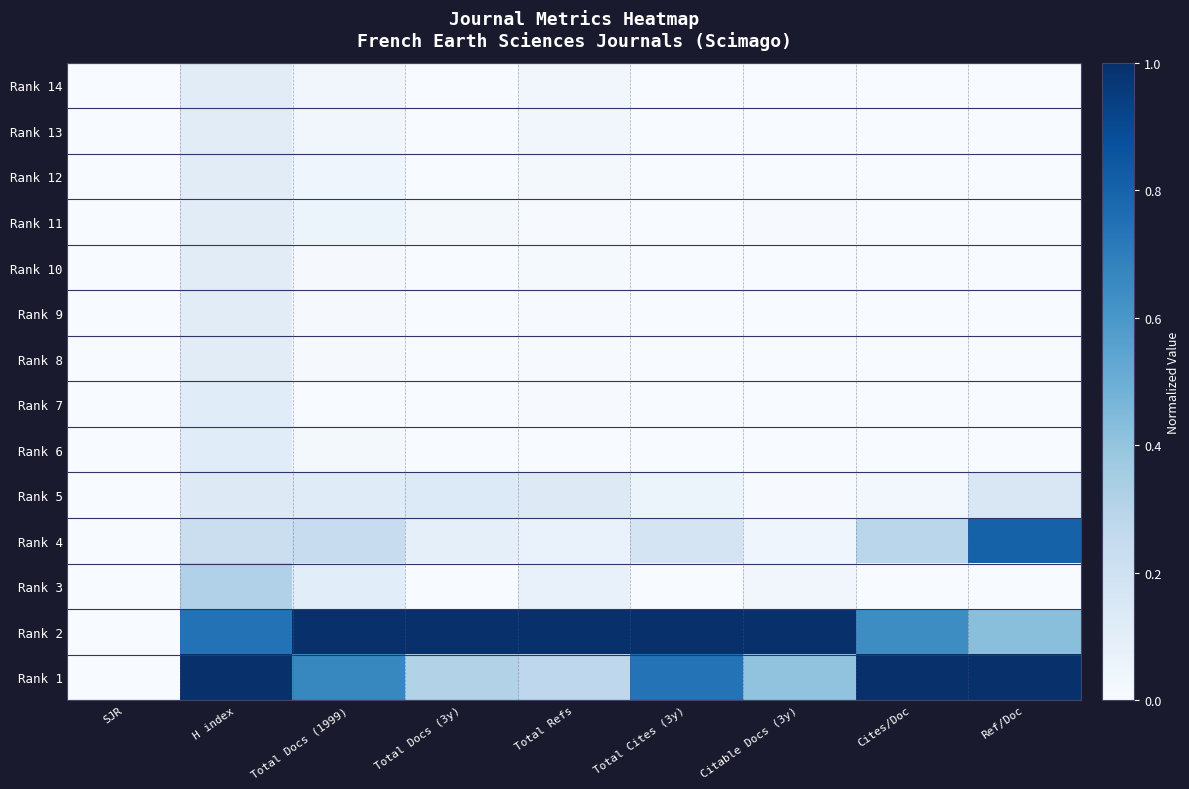

Reading left to right, what are all the values shown in this chart?

Rank 14: SJR=0.0	H index=0.1	Total Docs (1999)=0.0	Total Docs (3y)=0.0	Total Refs=0.0	Total Cites (3y)=0.0	Citable Docs (3y)=0.0	Cites/Doc=0.0	Ref/Doc=0.0
Rank 13: SJR=0.0	H index=0.1	Total Docs (1999)=0.0	Total Docs (3y)=0.0	Total Refs=0.0	Total Cites (3y)=0.0	Citable Docs (3y)=0.0	Cites/Doc=0.0	Ref/Doc=0.0
Rank 12: SJR=0.0	H index=0.1	Total Docs (1999)=0.0	Total Docs (3y)=0.0	Total Refs=0.0	Total Cites (3y)=0.0	Citable Docs (3y)=0.0	Cites/Doc=0.0	Ref/Doc=0.0
Rank 11: SJR=0.0	H index=0.1	Total Docs (1999)=0.1	Total Docs (3y)=0.0	Total Refs=0.0	Total Cites (3y)=0.0	Citable Docs (3y)=0.0	Cites/Doc=0.0	Ref/Doc=0.0
Rank 10: SJR=0.0	H index=0.1	Total Docs (1999)=0.0	Total Docs (3y)=0.0	Total Refs=0.0	Total Cites (3y)=0.0	Citable Docs (3y)=0.0	Cites/Doc=0.0	Ref/Doc=0.0
Rank 9: SJR=0.0	H index=0.1	Total Docs (1999)=0.0	Total Docs (3y)=0.0	Total Refs=0.0	Total Cites (3y)=0.0	Citable Docs (3y)=0.0	Cites/Doc=0.0	Ref/Doc=0.0
Rank 8: SJR=0.0	H index=0.1	Total Docs (1999)=0.0	Total Docs (3y)=0.0	Total Refs=0.0	Total Cites (3y)=0.0	Citable Docs (3y)=0.0	Cites/Doc=0.0	Ref/Doc=0.0
Rank 7: SJR=0.0	H index=0.1	Total Docs (1999)=0.0	Total Docs (3y)=0.0	Total Refs=0.0	Total Cites (3y)=0.0	Citable Docs (3y)=0.0	Cites/Doc=0.0	Ref/Doc=0.0
Rank 6: SJR=0.0	H index=0.1	Total Docs (1999)=0.0	Total Docs (3y)=0.0	Total Refs=0.0	Total Cites (3y)=0.0	Citable Docs (3y)=0.0	Cites/Doc=0.0	Ref/Doc=0.0
Rank 5: SJR=0.0	H index=0.1	Total Docs (1999)=0.1	Total Docs (3y)=0.1	Total Refs=0.1	Total Cites (3y)=0.1	Citable Docs (3y)=0.0	Cites/Doc=0.0	Ref/Doc=0.1
Rank 4: SJR=0.0	H index=0.2	Total Docs (1999)=0.2	Total Docs (3y)=0.1	Total Refs=0.1	Total Cites (3y)=0.2	Citable Docs (3y)=0.0	Cites/Doc=0.3	Ref/Doc=0.8
Rank 3: SJR=0.0	H index=0.3	Total Docs (1999)=0.1	Total Docs (3y)=0.0	Total Refs=0.1	Total Cites (3y)=0.0	Citable Docs (3y)=0.0	Cites/Doc=0.0	Ref/Doc=0.0
Rank 2: SJR=0.0	H index=0.7	Total Docs (1999)=1.0	Total Docs (3y)=1.0	Total Refs=1.0	Total Cites (3y)=1.0	Citable Docs (3y)=1.0	Cites/Doc=0.6	Ref/Doc=0.4
Rank 1: SJR=0.0	H index=1.0	Total Docs (1999)=0.7	Total Docs (3y)=0.3	Total Refs=0.3	Total Cites (3y)=0.7	Citable Docs (3y)=0.4	Cites/Doc=1.0	Ref/Doc=1.0